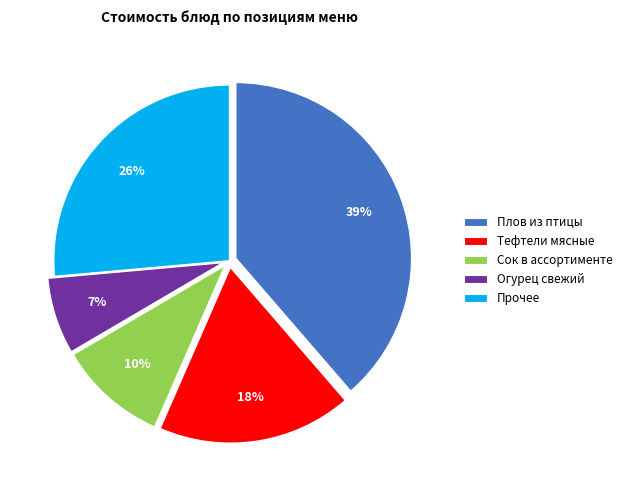

The Тефтели мясные slice represents 18% of the pie. True or false?

True